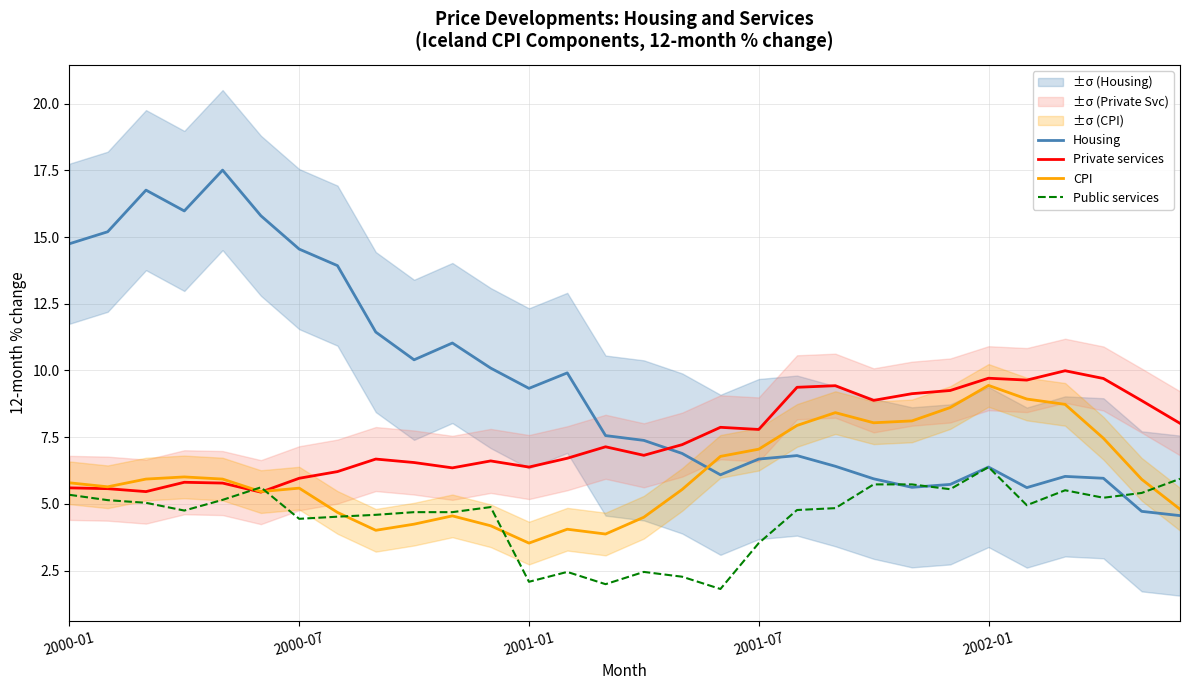

After their last crossing, which series has the higher values: Private services or Housing?

Private services